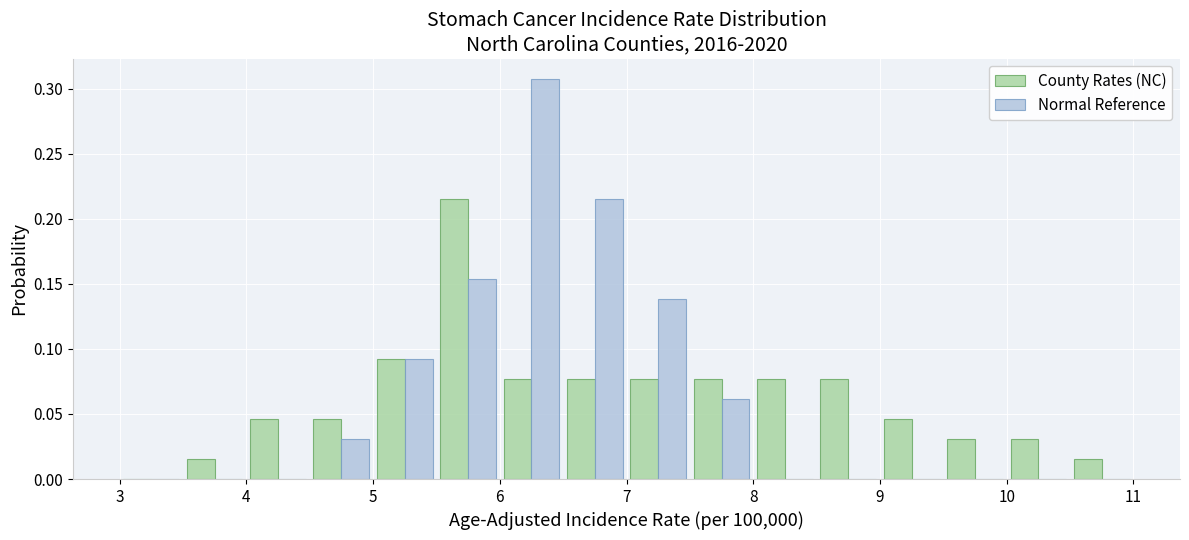

Reading left to right, transcribe this chart: for each range on the x-axis, give the height of each series' bar. The values are not printed on the chart, so give them approximately, as read against the axis.

3.0 to 3.5: County Rates (NC)=0	Normal Reference=0
3.5 to 4.0: County Rates (NC)=0.015	Normal Reference=0
4.0 to 4.5: County Rates (NC)=0.045	Normal Reference=0
4.5 to 5.0: County Rates (NC)=0.045	Normal Reference=0.030
5.0 to 5.5: County Rates (NC)=0.090	Normal Reference=0.090
5.5 to 6.0: County Rates (NC)=0.215	Normal Reference=0.155
6.0 to 6.5: County Rates (NC)=0.075	Normal Reference=0.310
6.5 to 7.0: County Rates (NC)=0.075	Normal Reference=0.215
7.0 to 7.5: County Rates (NC)=0.075	Normal Reference=0.140
7.5 to 8.0: County Rates (NC)=0.075	Normal Reference=0.060
8.0 to 8.5: County Rates (NC)=0.075	Normal Reference=0
8.5 to 9.0: County Rates (NC)=0.075	Normal Reference=0
9.0 to 9.5: County Rates (NC)=0.045	Normal Reference=0
9.5 to 10.0: County Rates (NC)=0.030	Normal Reference=0
10.0 to 10.5: County Rates (NC)=0.030	Normal Reference=0
10.5 to 11.0: County Rates (NC)=0.015	Normal Reference=0